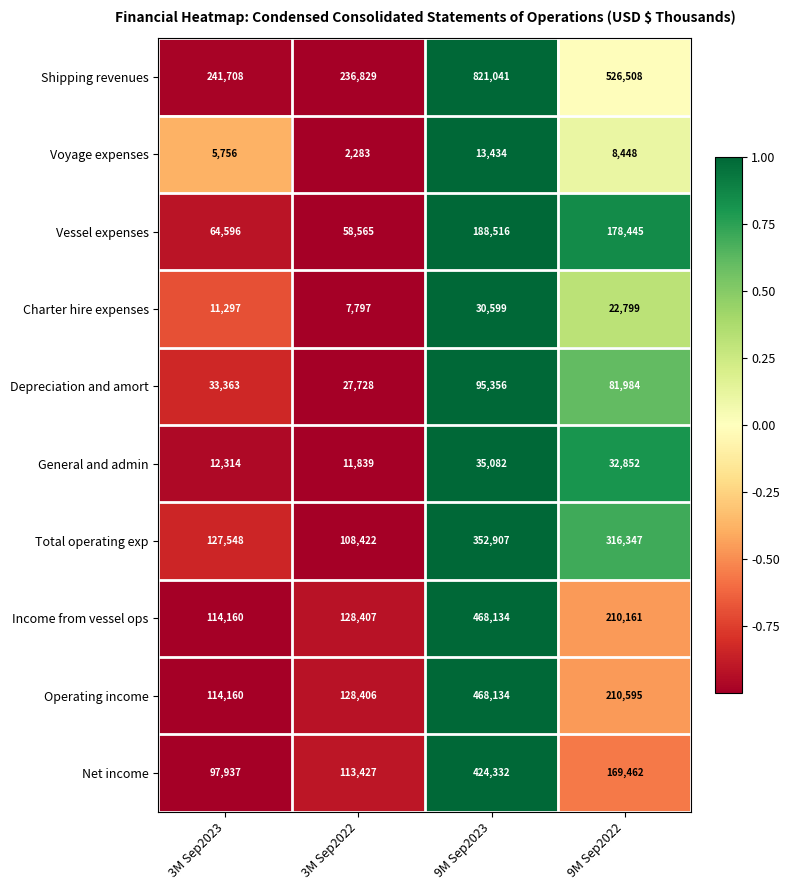

The Depreciation and amort series shows 33363 at 3M Sep2023. True or false?

True